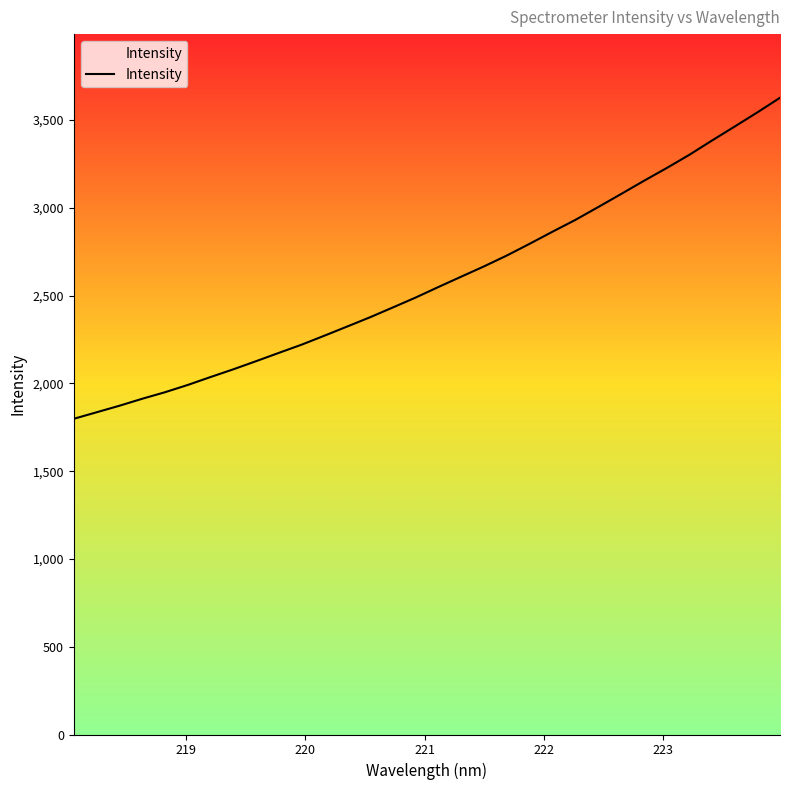

What is the average value?

2587.6